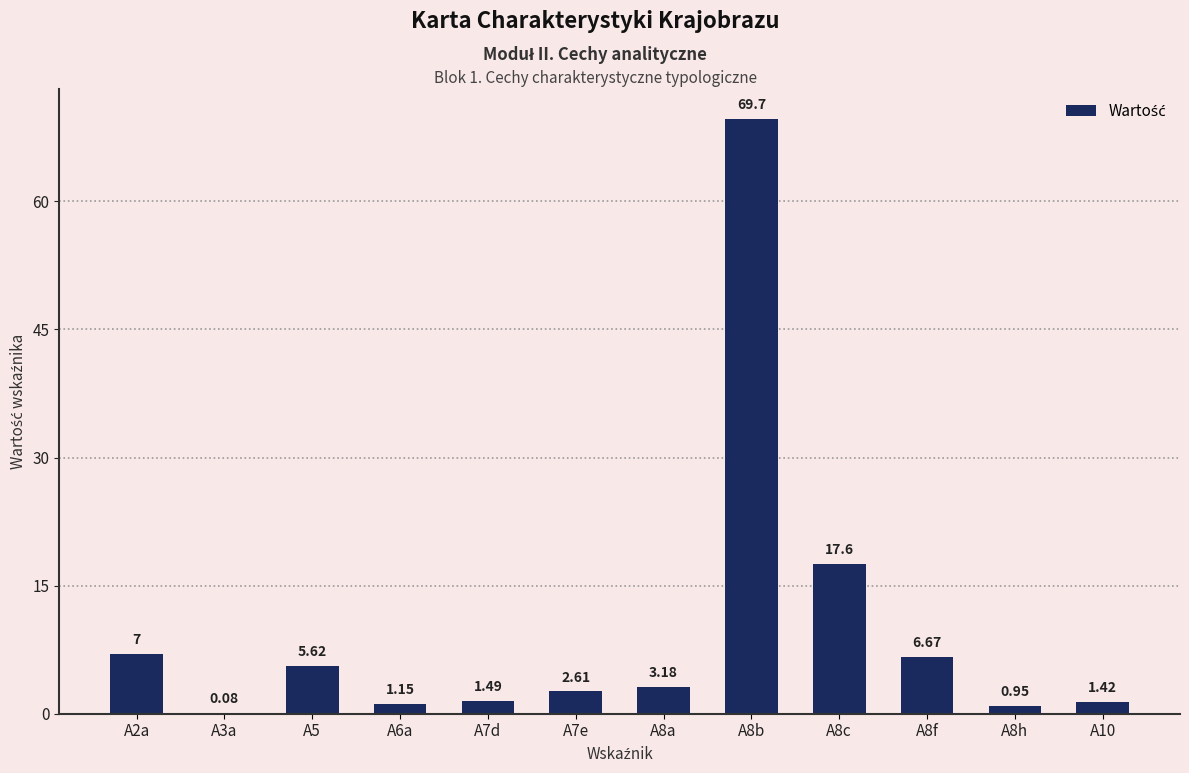

Are the bars grouped side by side (vs. stacked)?

No